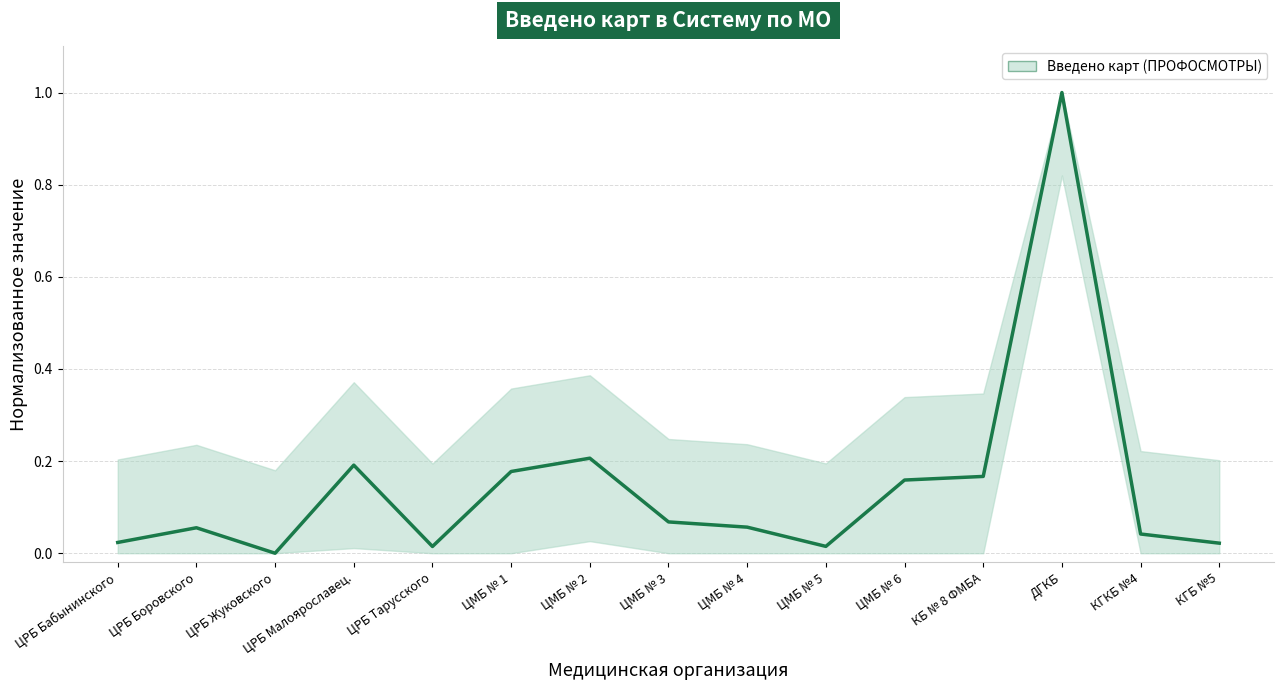

What is the difference between the maximum and minimum values?

1.0